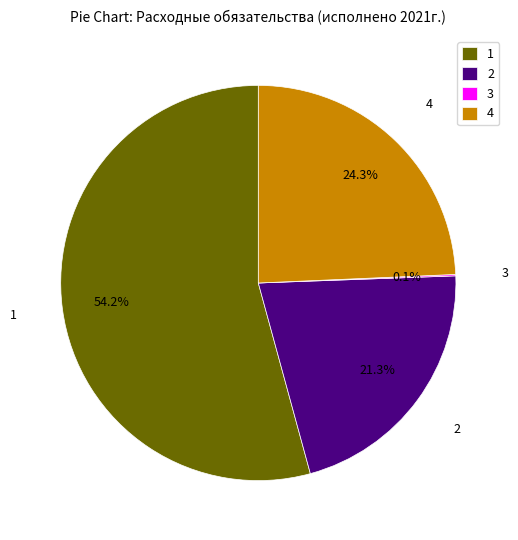

What is the largest slice in the pie chart?

1